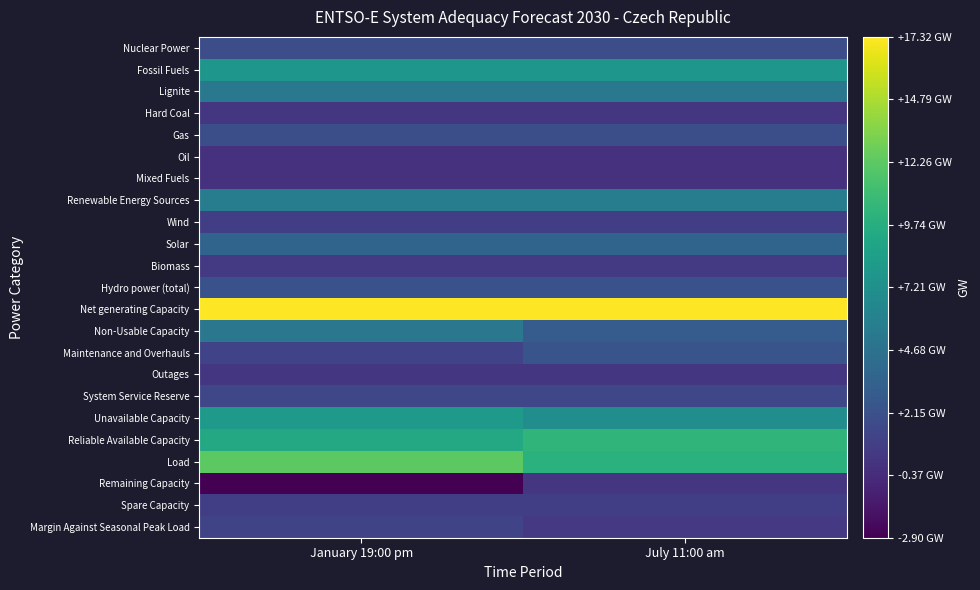

Between January 19:00 pm and July 11:00 am, which is larger?

January 19:00 pm